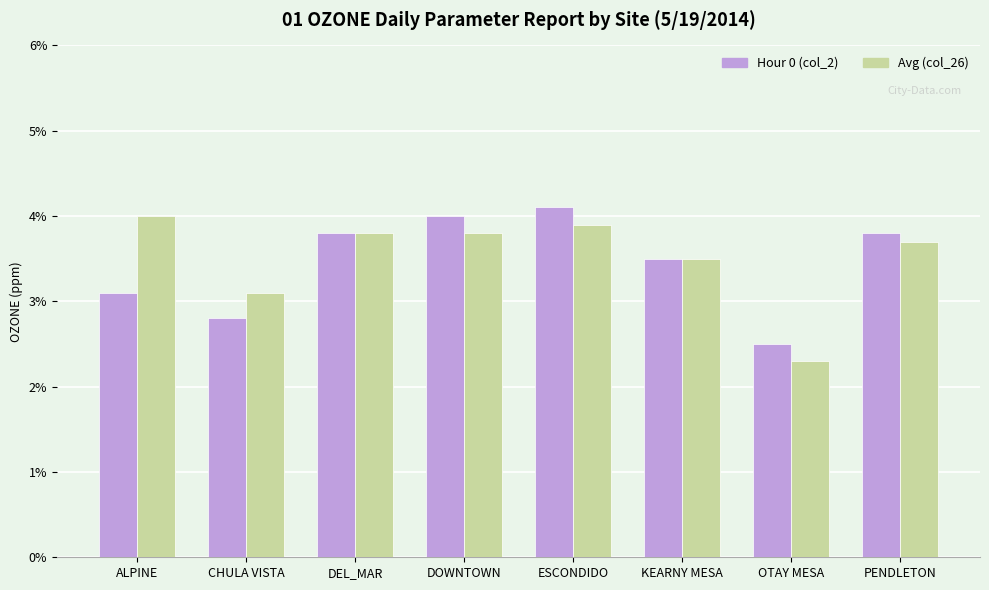

True or false: Hour 0 (col_2) has a value of 0.1 at PENDLETON.

False